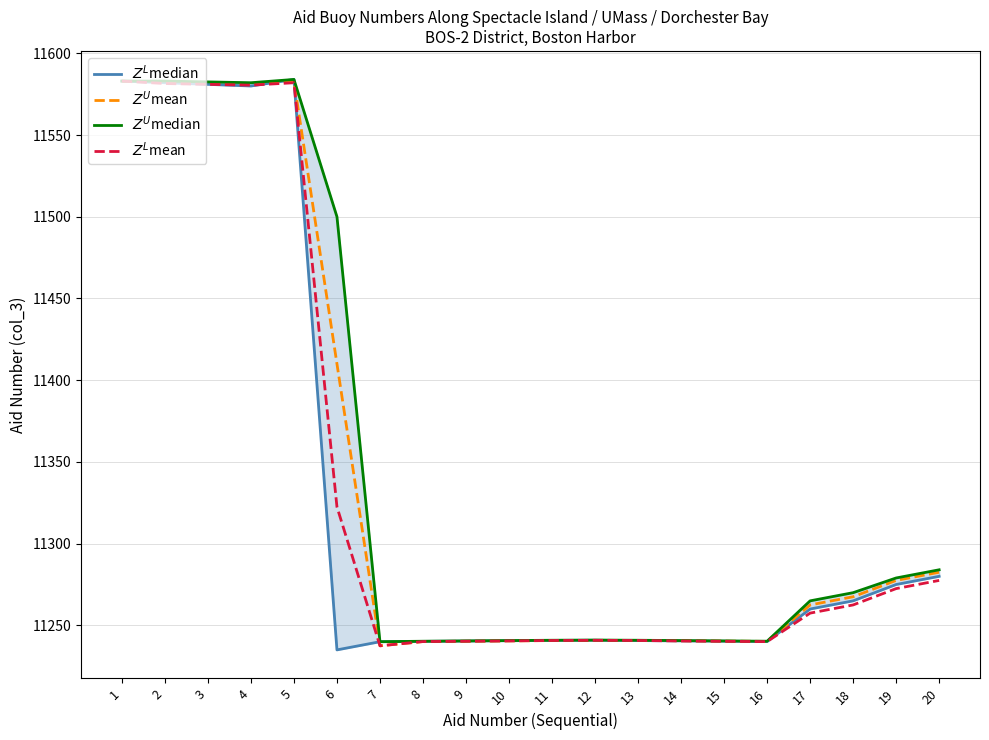

What is the value of the $Z^L$median point at the 5th from the left?

11584.0